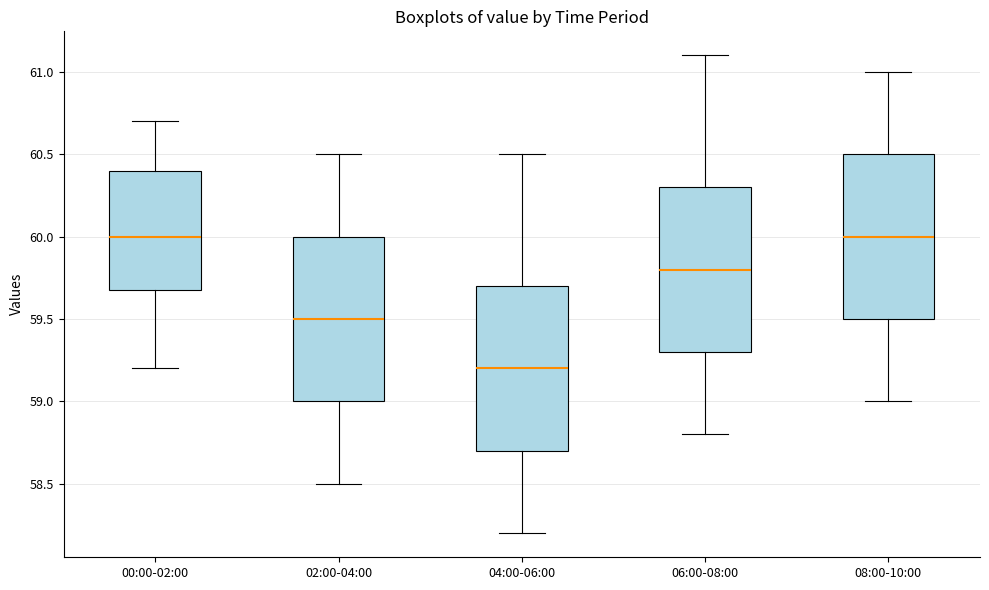

Reading left to right, transcribe this box plot: for each box, give where its median line is, the range the box spans, and where its two whiskers end, as read against the y-axis. The values are not printed on the chart, so give them approximately, as read against the axis.

00:00-02:00: median 60.0, box 59.7 to 60.4, whiskers 59.2 to 60.7
02:00-04:00: median 59.5, box 59.0 to 60.0, whiskers 58.5 to 60.5
04:00-06:00: median 59.2, box 58.7 to 59.7, whiskers 58.2 to 60.5
06:00-08:00: median 59.8, box 59.3 to 60.3, whiskers 58.8 to 61.1
08:00-10:00: median 60.0, box 59.5 to 60.5, whiskers 59.0 to 61.0